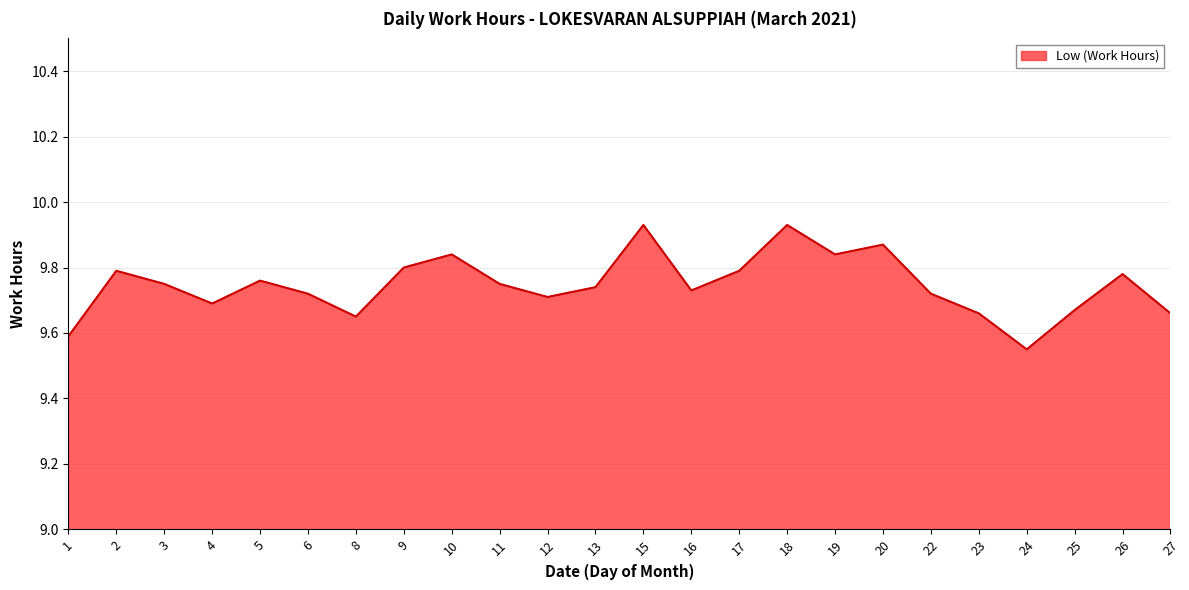

Where is the data nearest to the value 9?

24